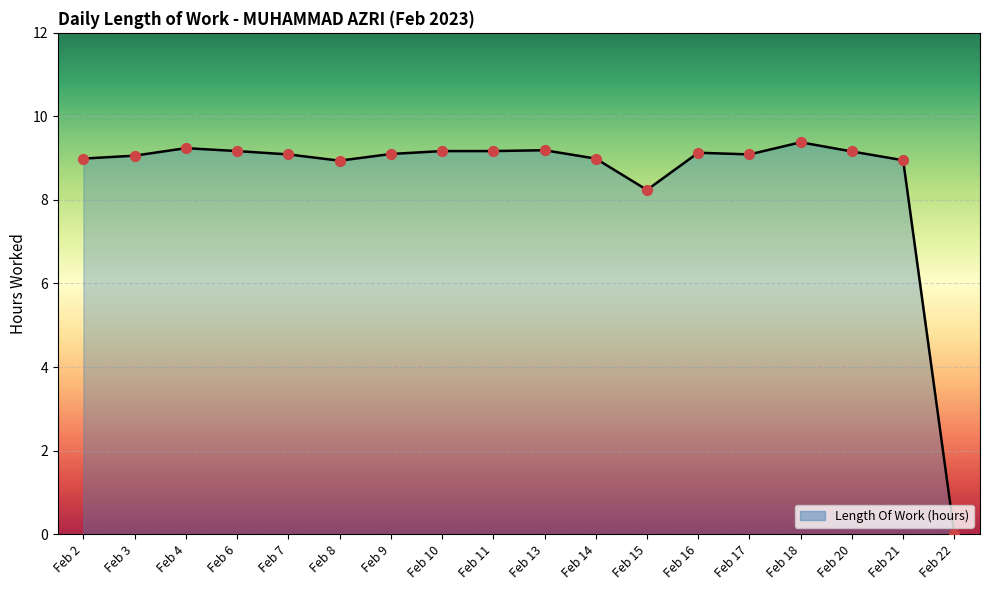

Which has a higher value, Feb 15 or Feb 9?

Feb 9